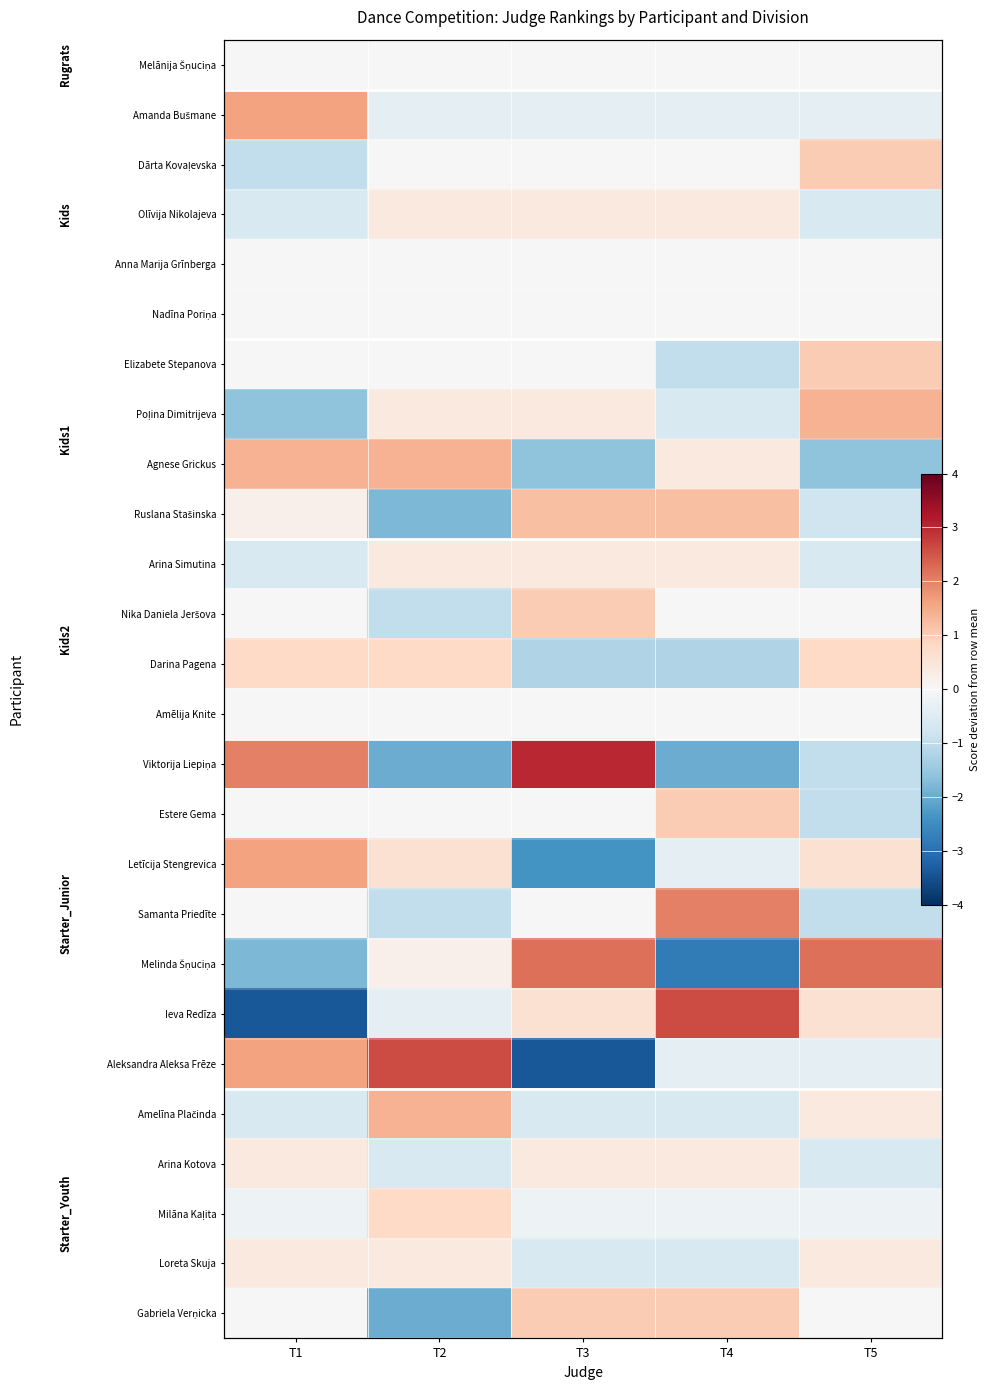

How many categories are shown in the chart?

5